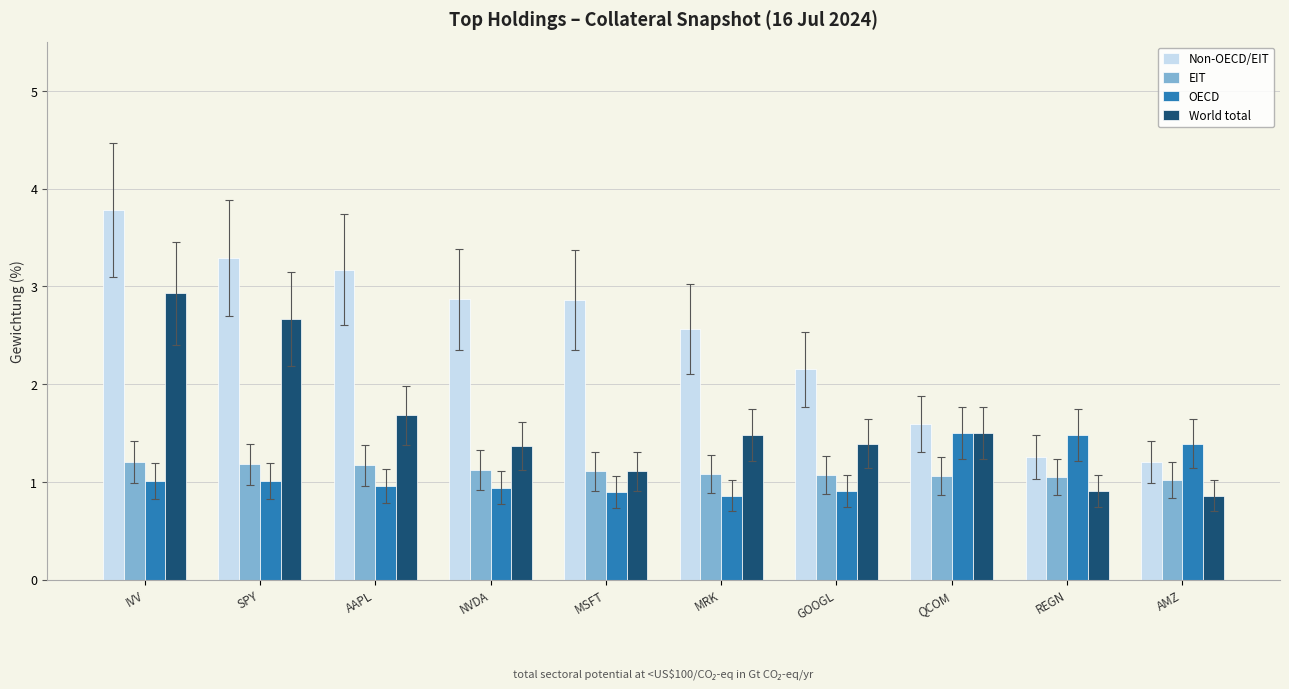

What is the total value across all series at SPY?

8.2